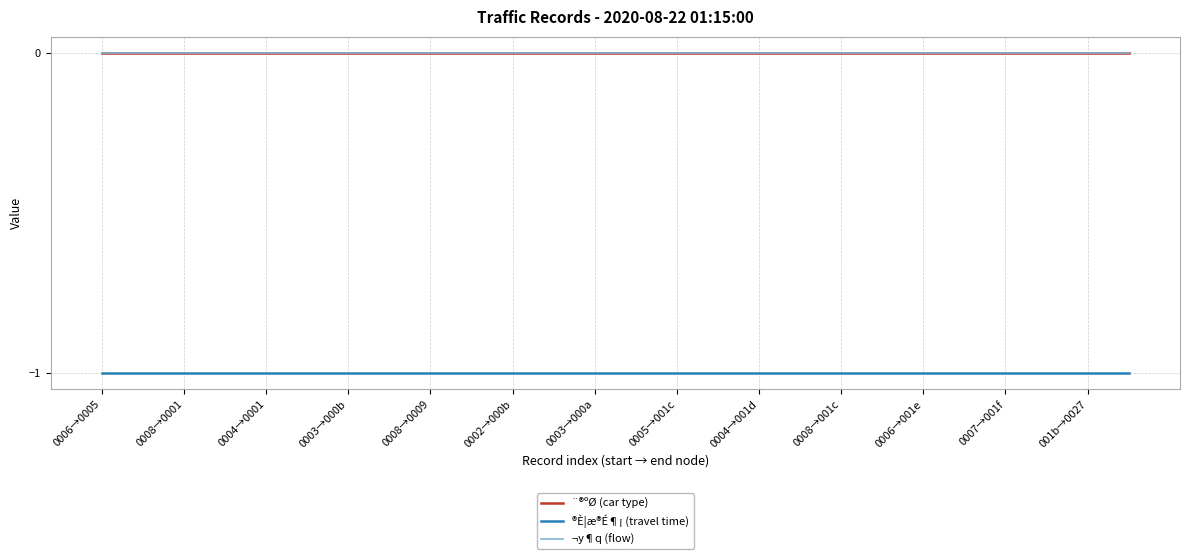

What is the label of the 5th point from the left?

0004→0001